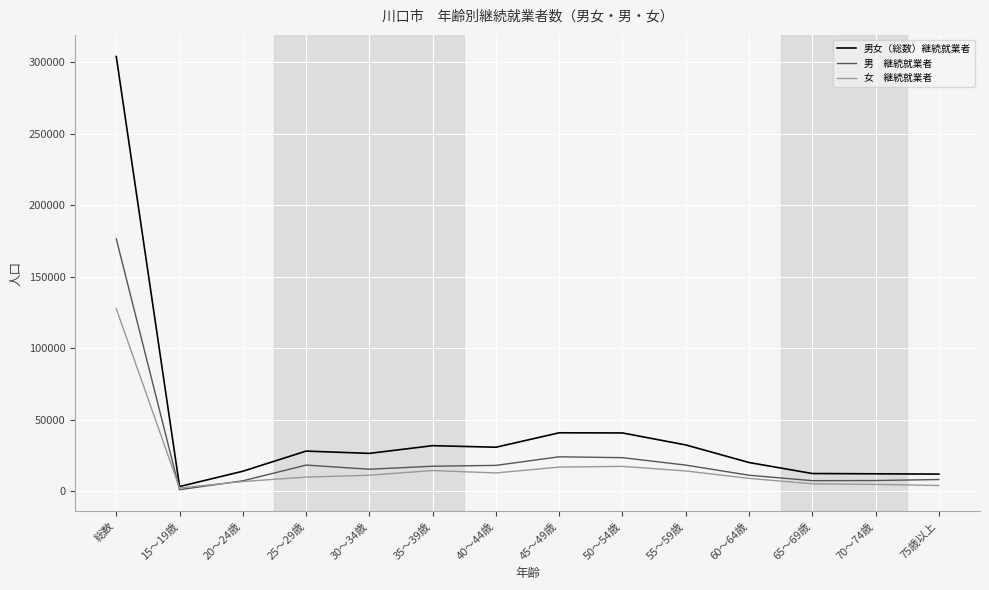

At which category is the sum across all series the highest?

総数